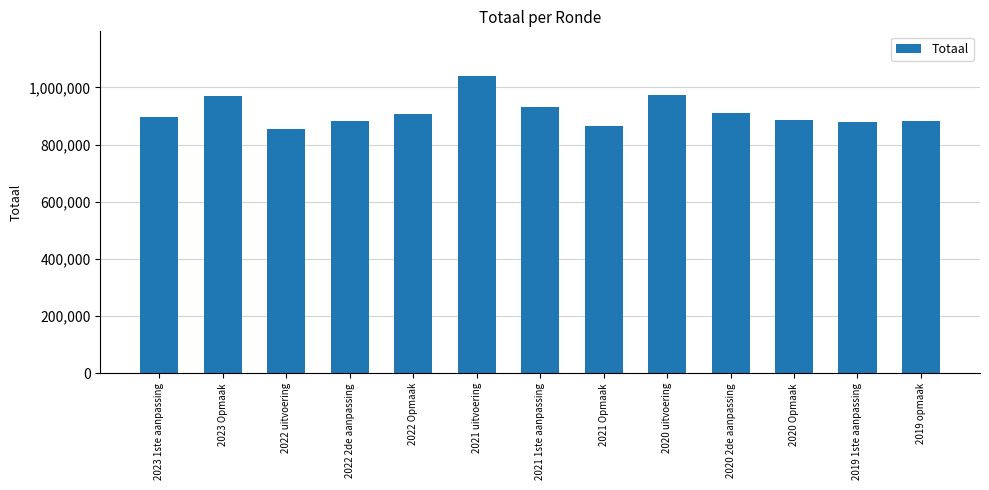

Which category has the highest value across all series?

2021 uitvoering